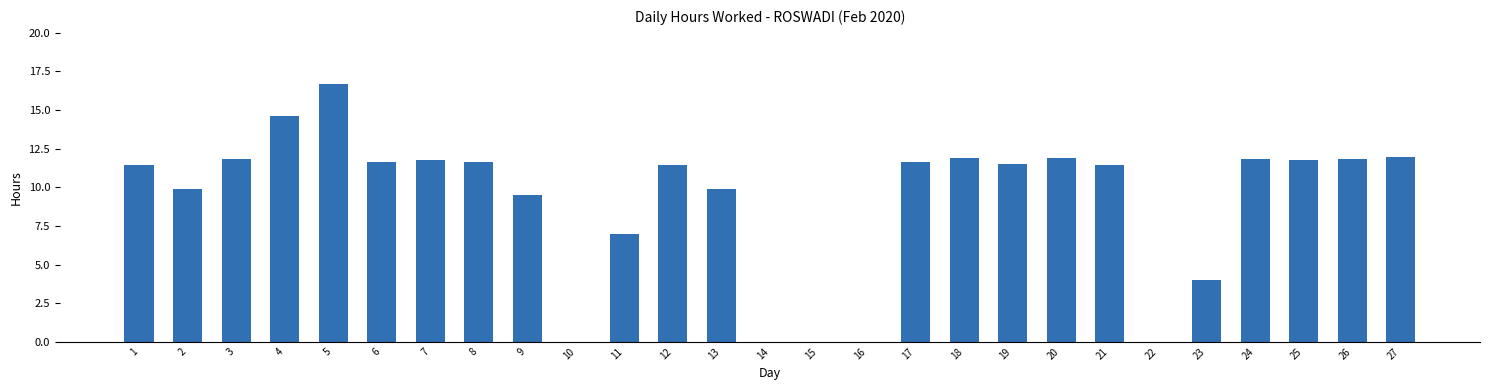

Where does the data first go above 11?

1